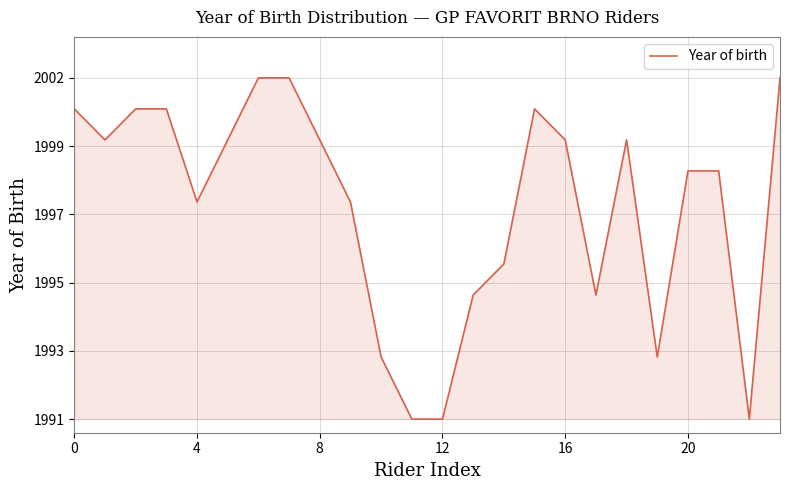

Does the chart display data point markers on the line(s)?

No